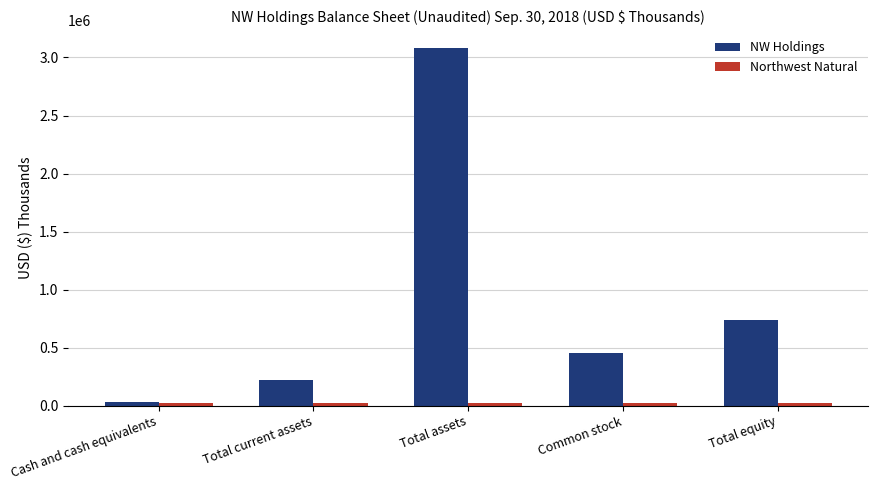

What is the label of the 3rd bar from the right?

Total assets